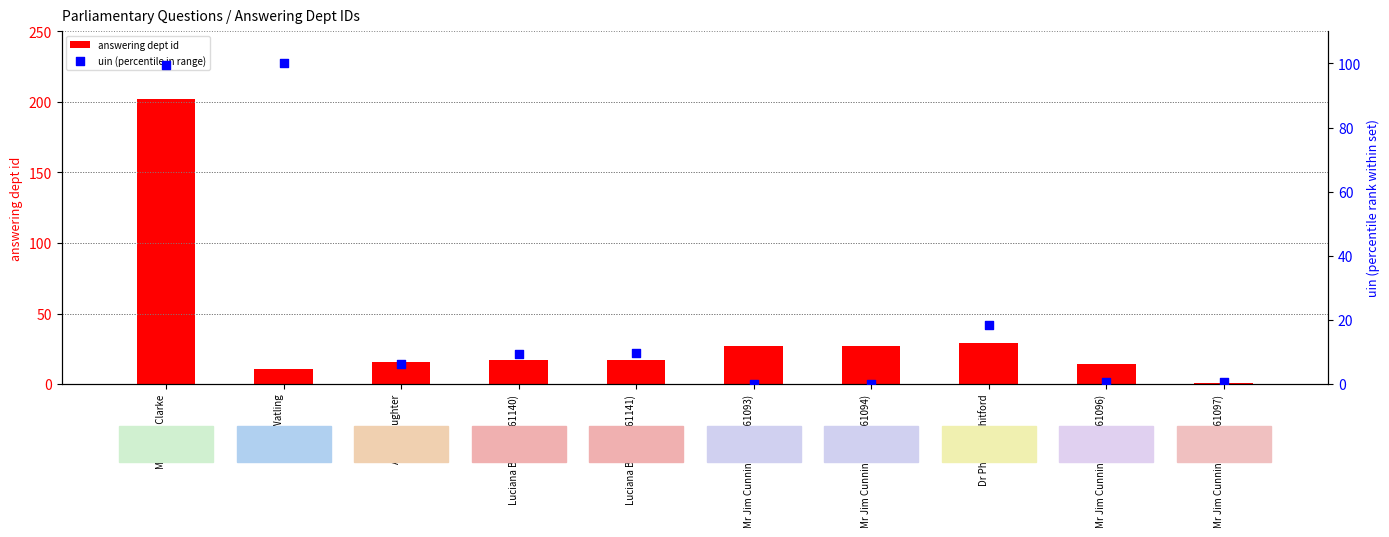

What are all the series names shown in the legend?

answering dept id, uin (percentile in range)